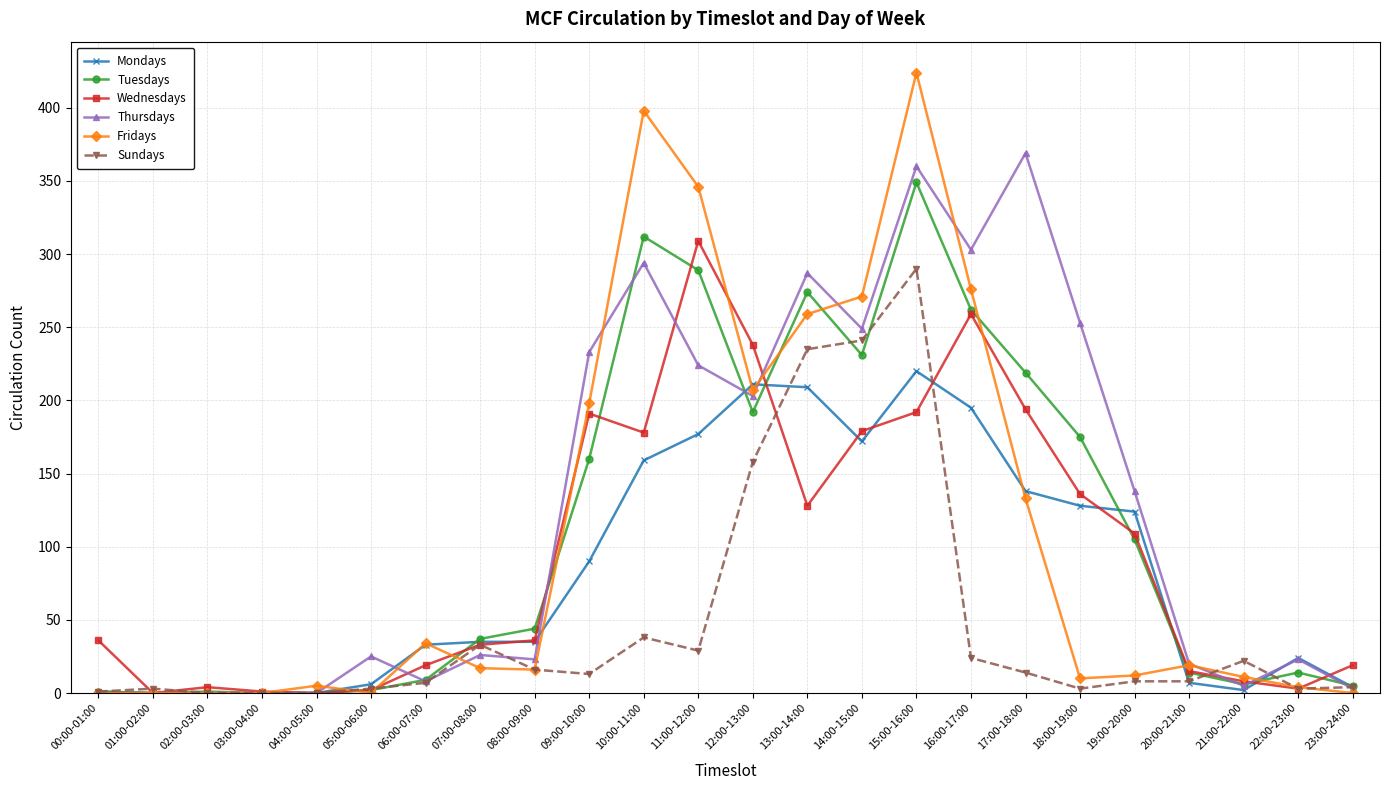

At how many categories does at least one series exceed 316?

4